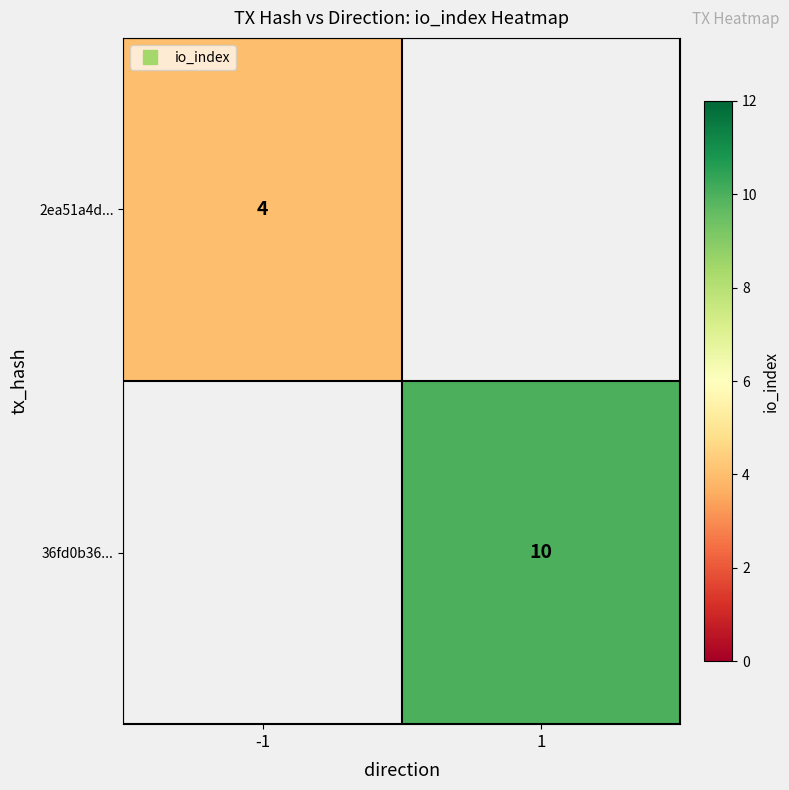

Which series has the largest range (max minus min)?

2ea51a4d...